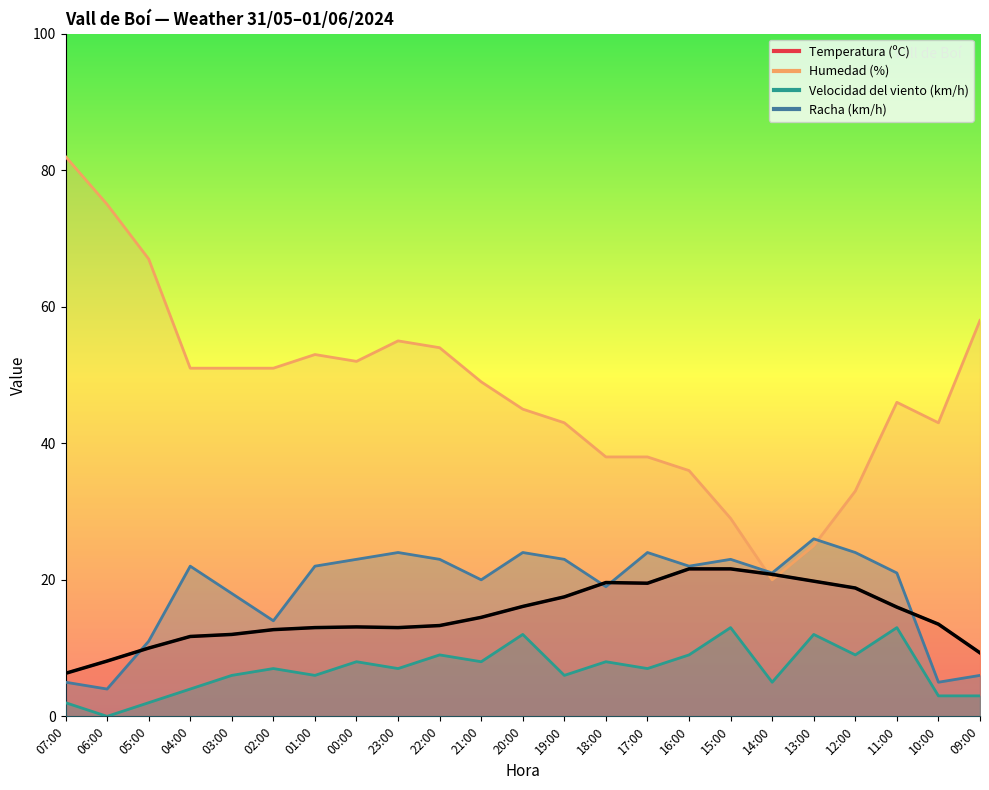

At how many categories does at least one series exceed 69?

2